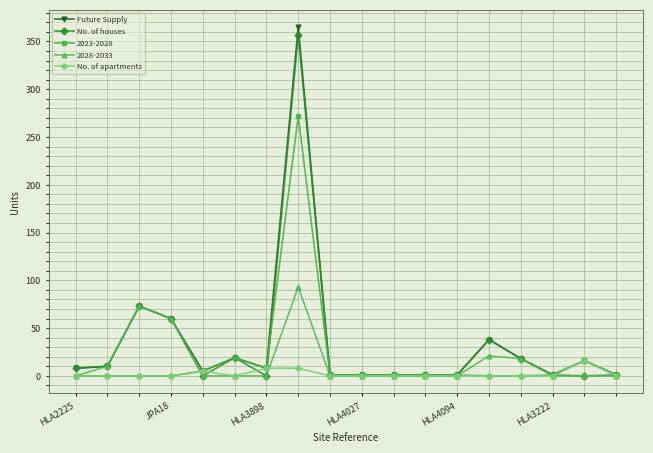

Which series has the largest range (max minus min)?

Future Supply